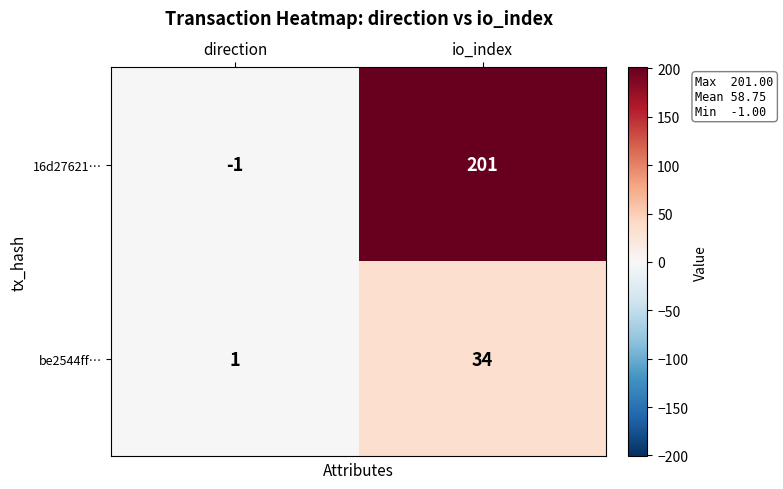

At which label is be2544ff… closest to 17?

direction